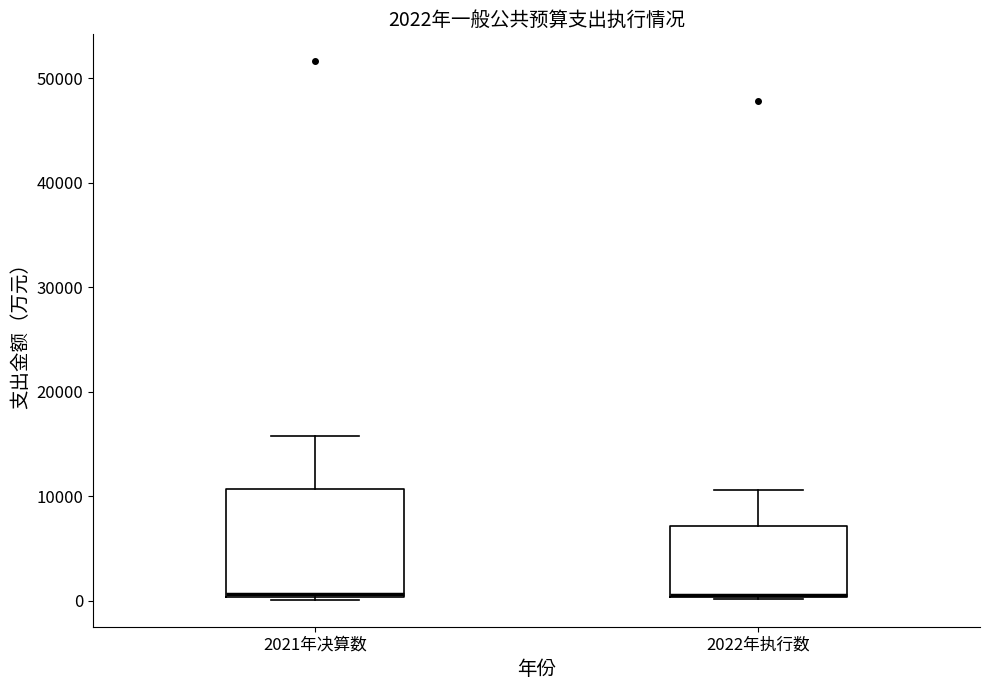

Which box is the tallest, from its lower edge to its upper edge?

2021年决算数